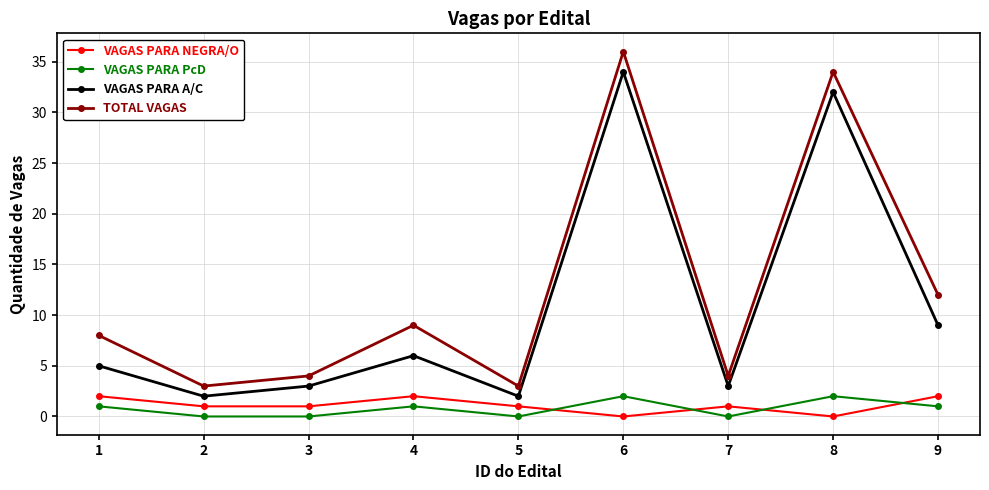

Is it true that VAGAS PARA PcD equals 1 at 1?

True